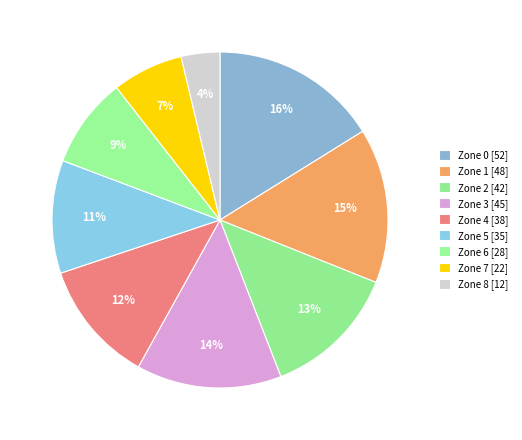

To the nearest percent, what is the combined percentage of Zone 0 and Zone 2?

29%